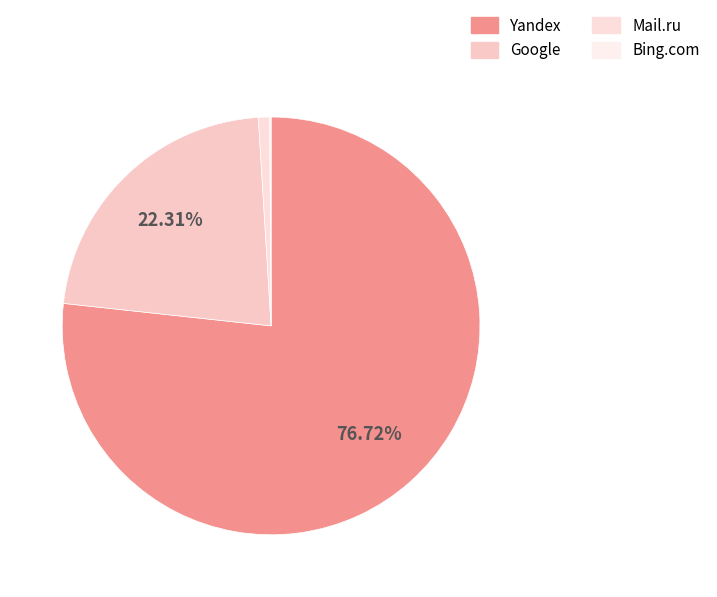

Which category has the biggest portion of the pie?

Yandex